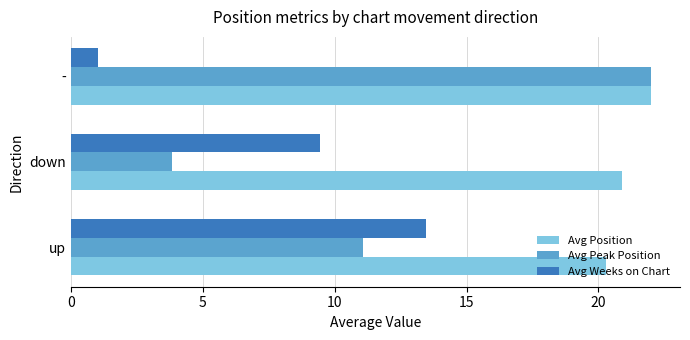

Which category has the lowest value in the Avg Weeks on Chart series?

-